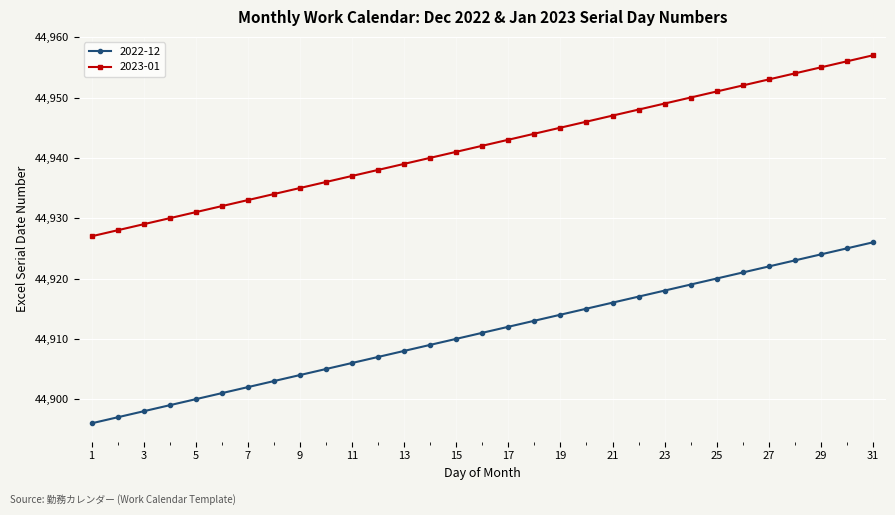

Is this an area chart (filled region under the line)?

No